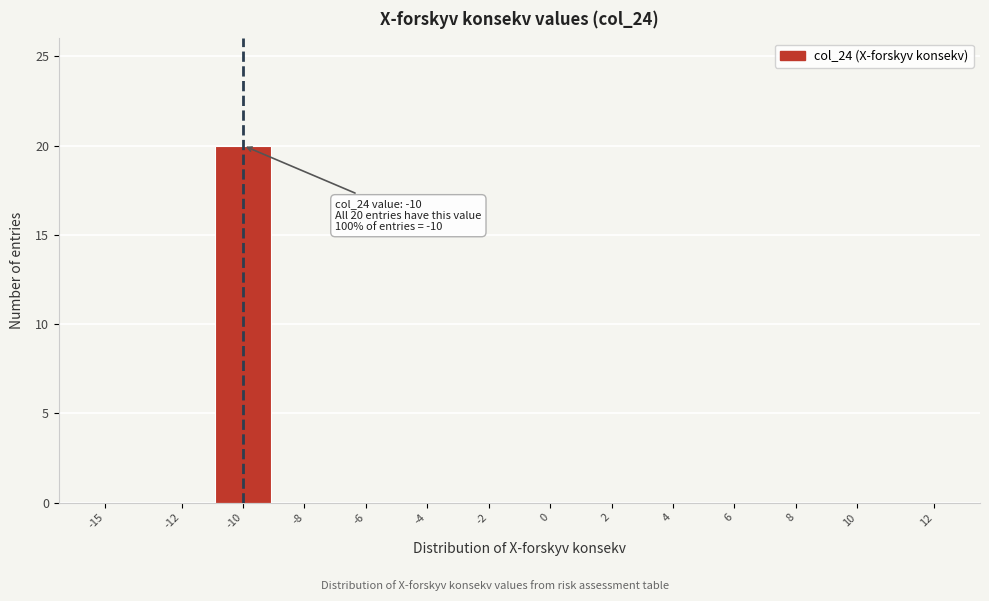

Reading right to left, extract all data points from this chart.

12=0	10=0	8=0	6=0	4=0	2=0	0=0	-2=0	-4=0	-6=0	-8=0	-10=20	-12=0	-15=0